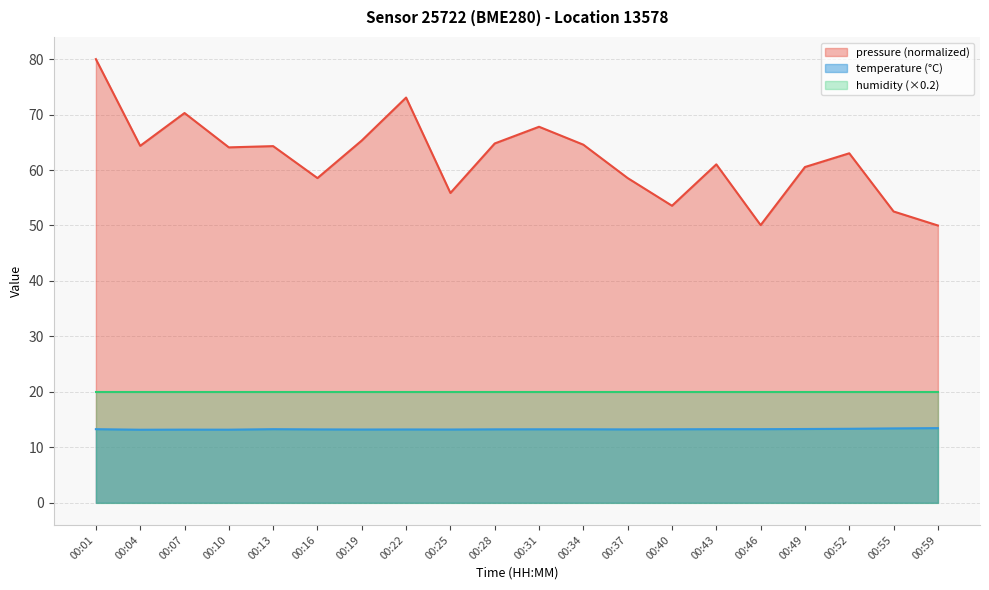

What is the average value of the temperature series?

13.3